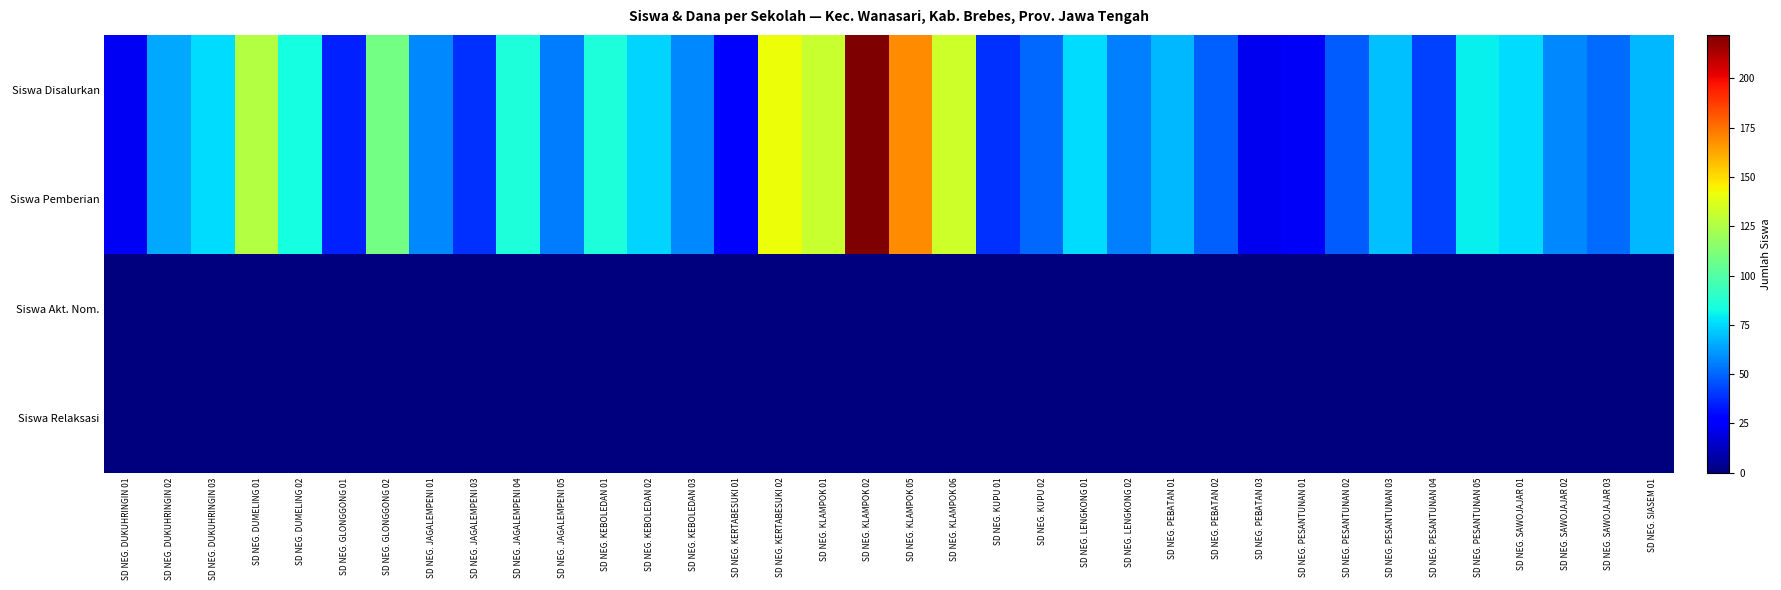

Between SD NEG. KERTABESUKI 02 and SD NEG. DUMELING 01, which is larger?

SD NEG. KERTABESUKI 02